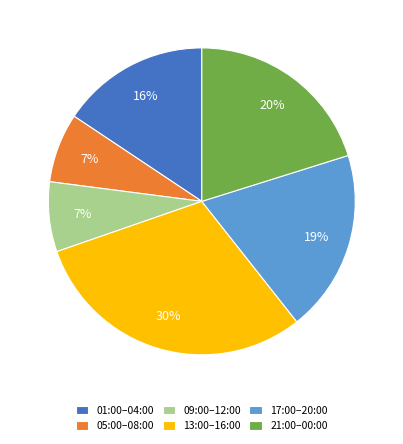

What percentage is the 17:00–20:00 slice, to the nearest percent?

19%